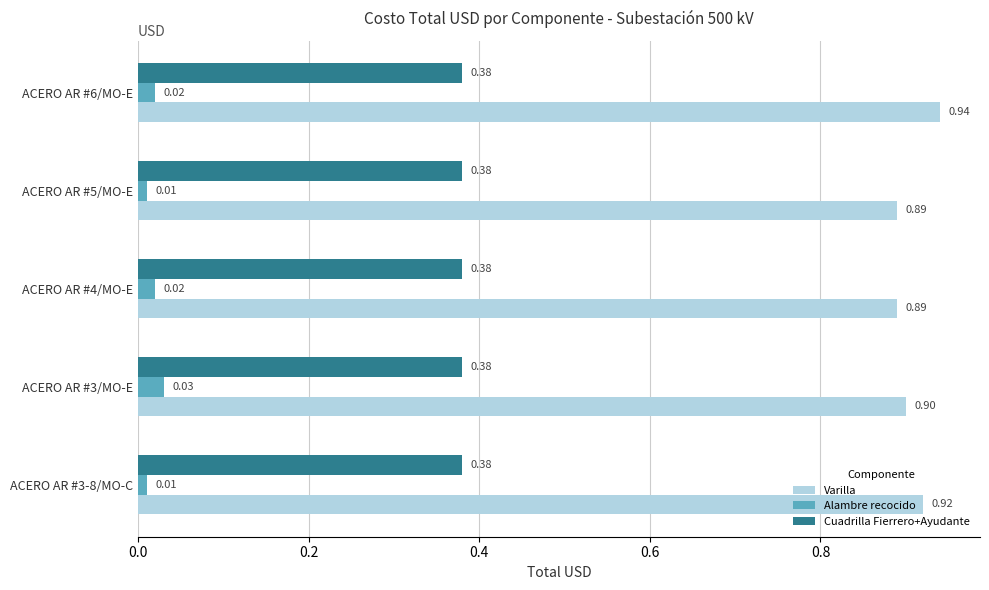

Which series has the widest spread of values?

Varilla